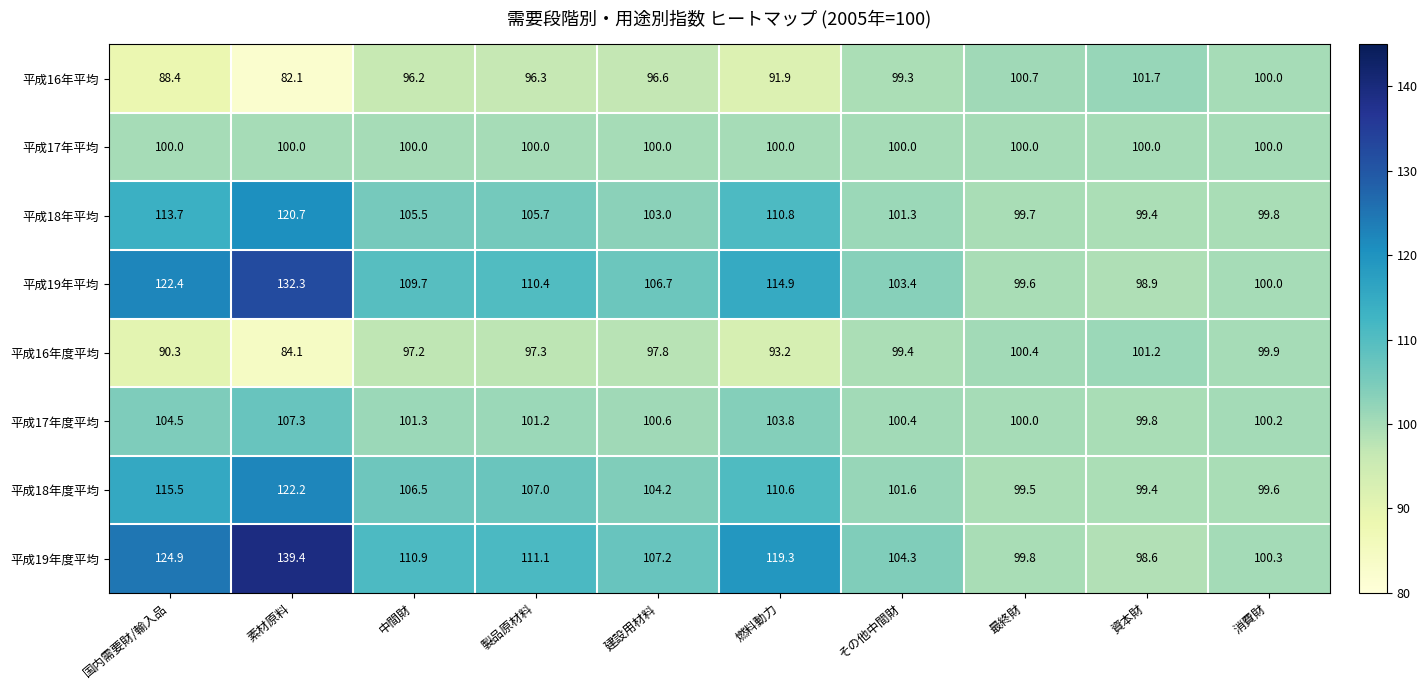

At how many categories does at least one series exceed 113?

3